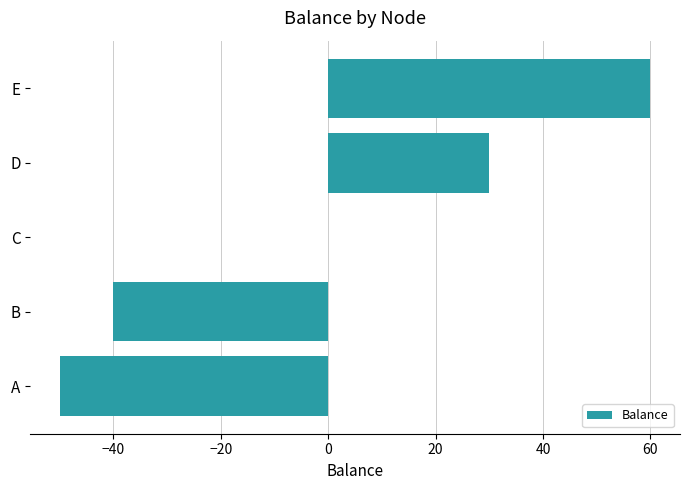

The value at C is -41. True or false?

False